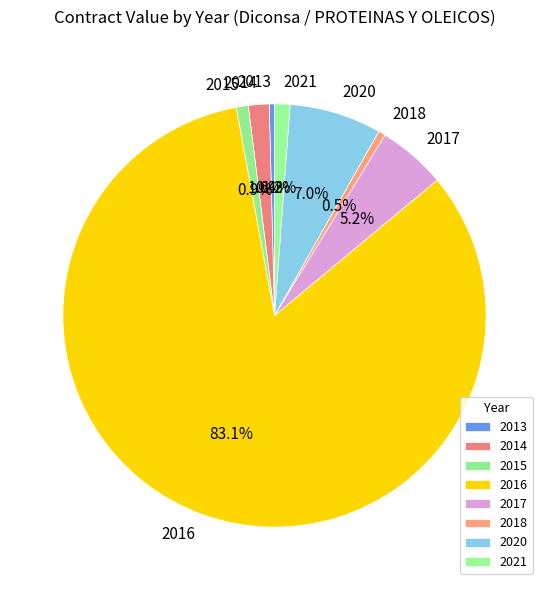

What is the largest slice in the pie chart?

2016